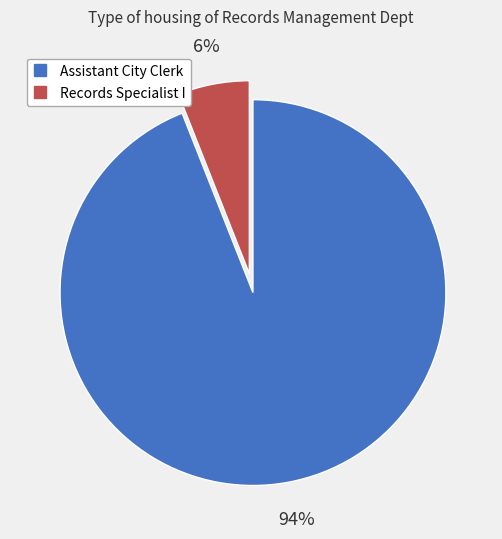

Which has a higher value, Assistant City Clerk or Records Specialist I?

Assistant City Clerk